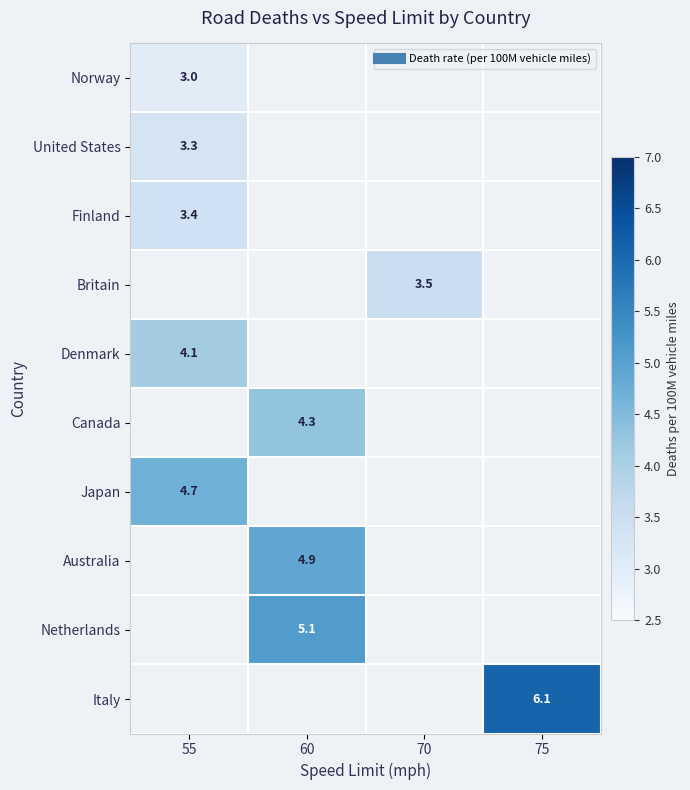

Count the number of categories in the chart.

4